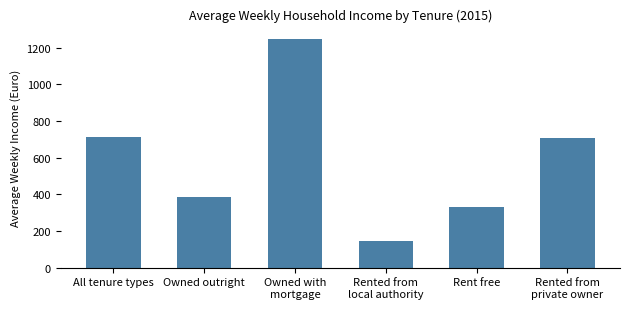

How many bars are there in total?

6